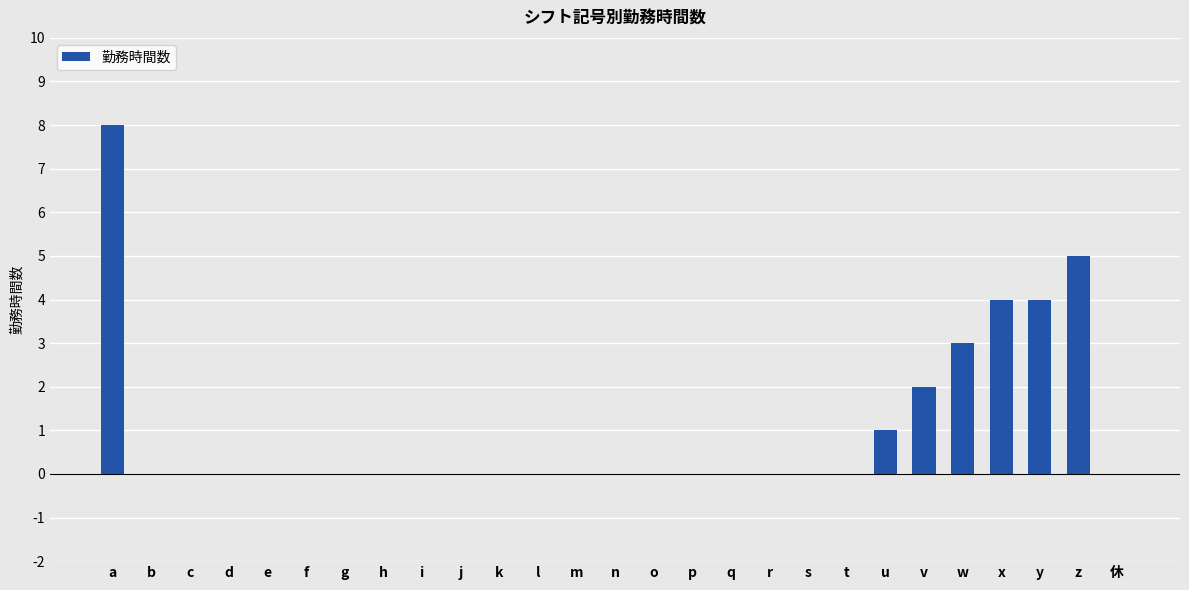

Reading left to right, list all the values displayed in this chart.

a=8	b=0	c=0	d=0	e=0	f=0	g=0	h=0	i=0	j=0	k=0	l=0	m=0	n=0	o=0	p=0	q=0	r=0	s=0	t=0	u=1	v=2	w=3	x=4	y=4	z=5	休=0